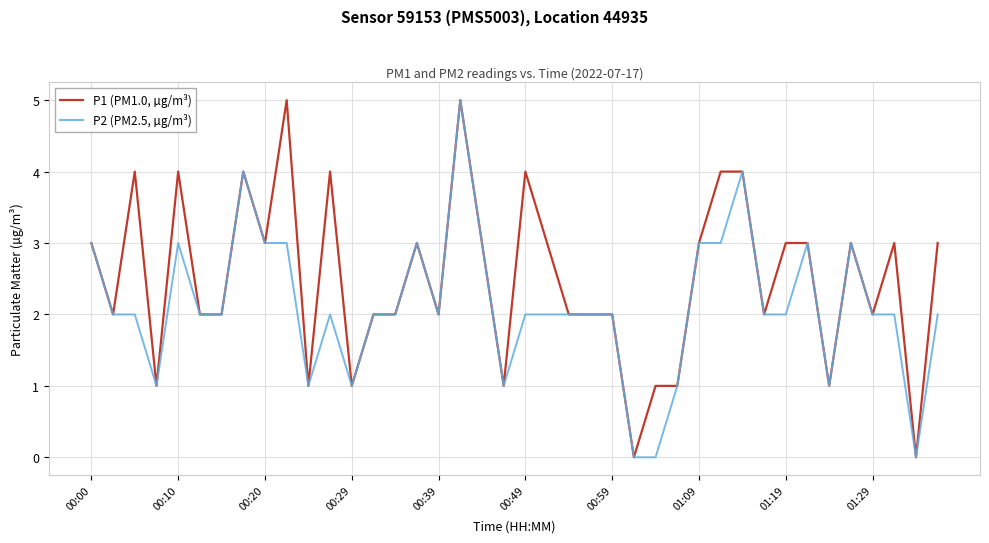

Is this an area chart (filled region under the line)?

No